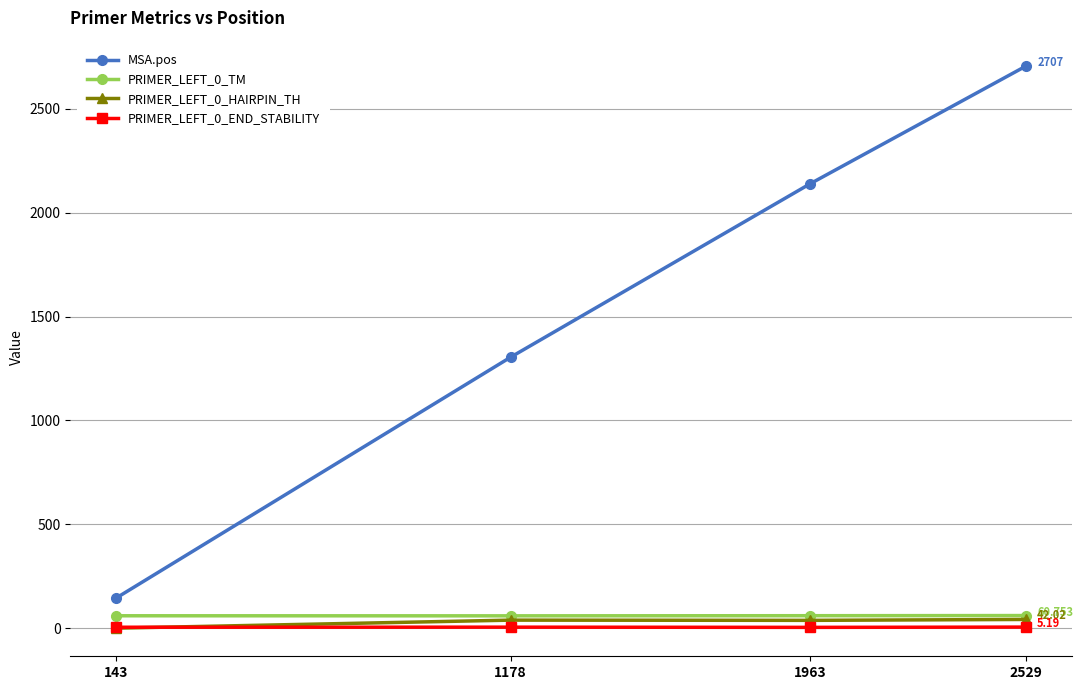

What is the difference between the maximum and minimum values in the PRIMER_LEFT_0_TM series?

1.4